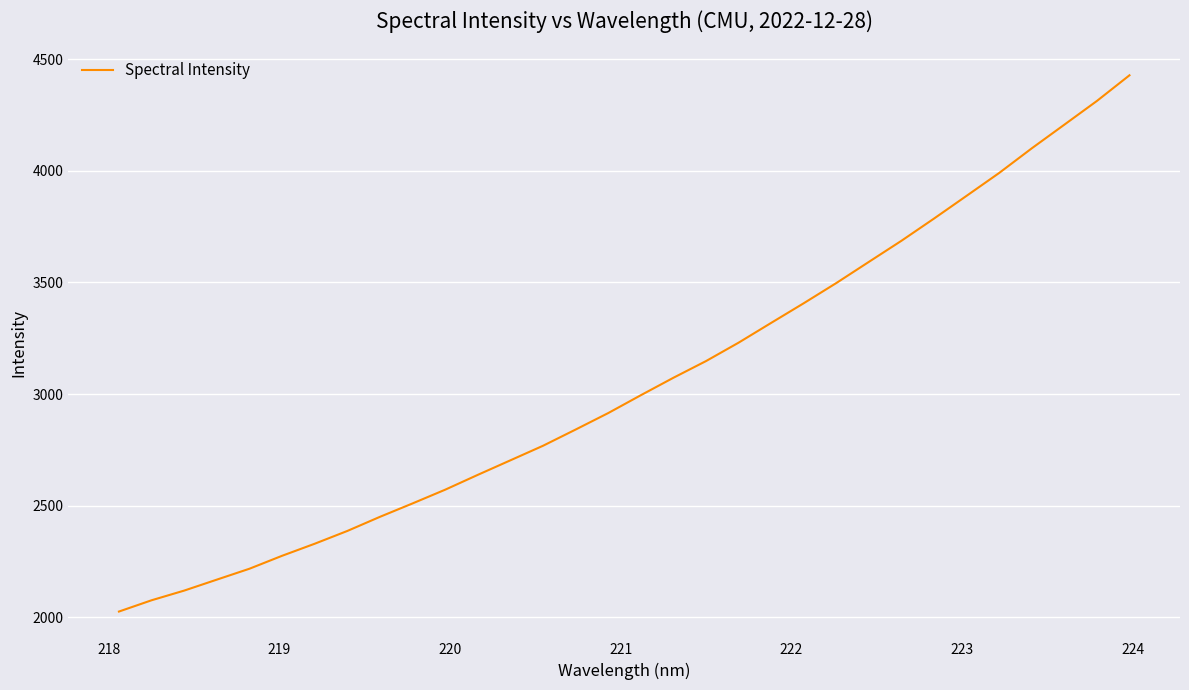

What is the greatest value displayed?

4427.3